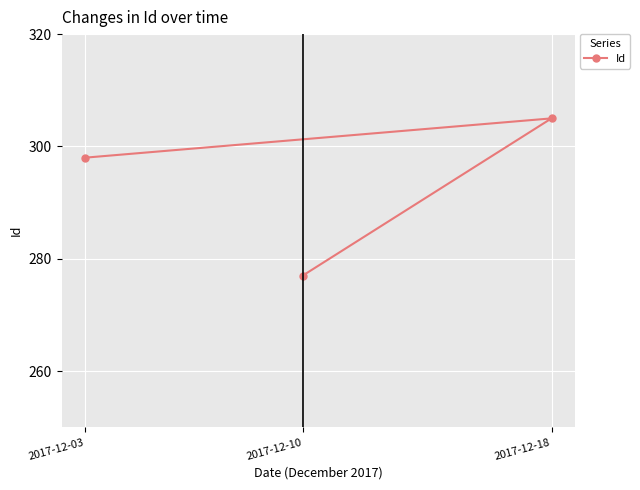

What is the value of the 3rd point from the left?

305